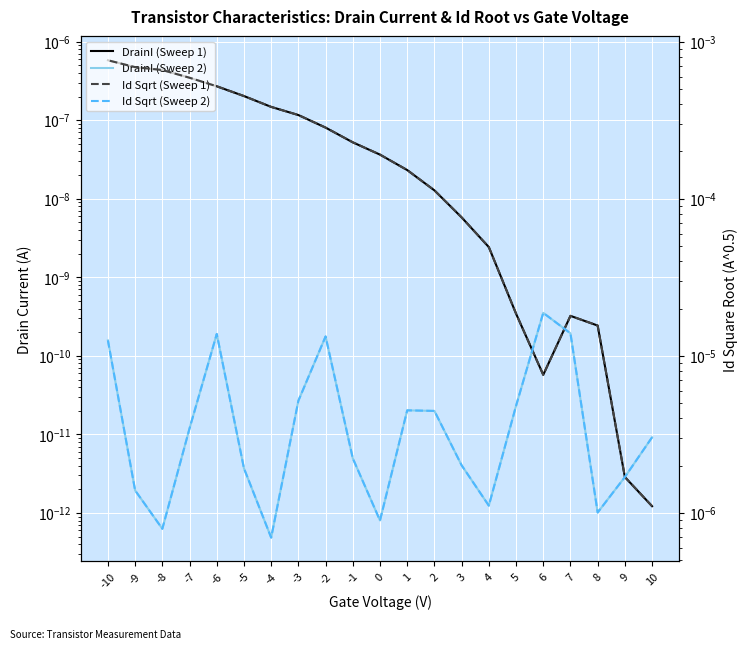

True or false: DrainI (Sweep 1) and DrainI (Sweep 2) intersect in this chart.

True